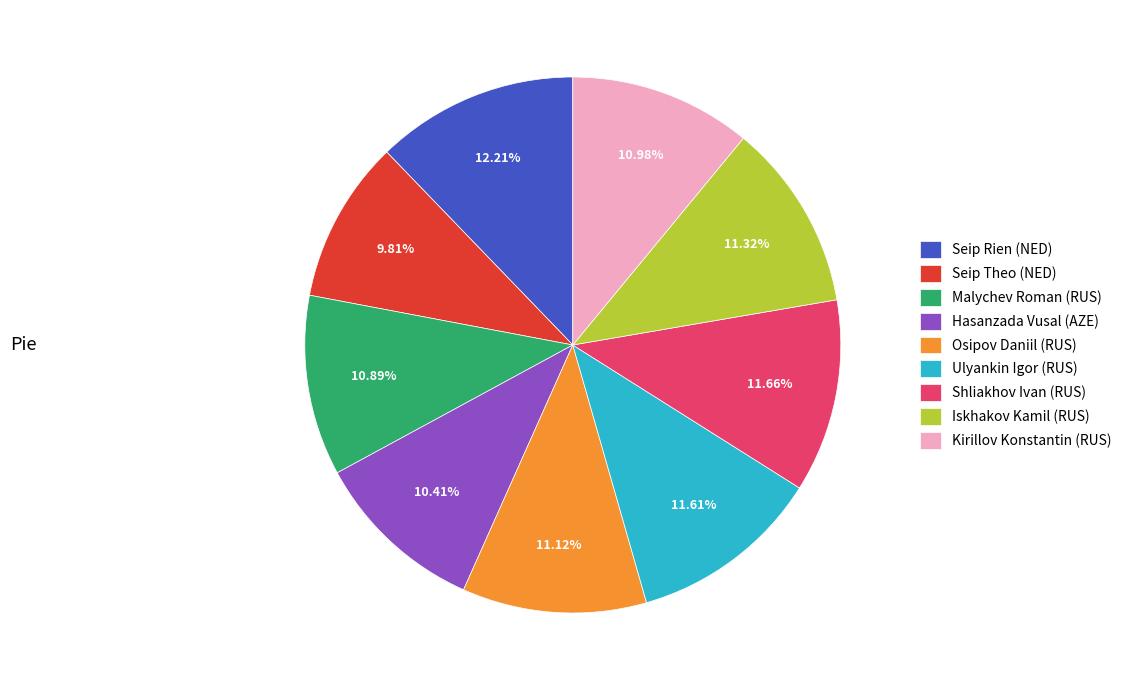

How many segments does this pie chart have?

9